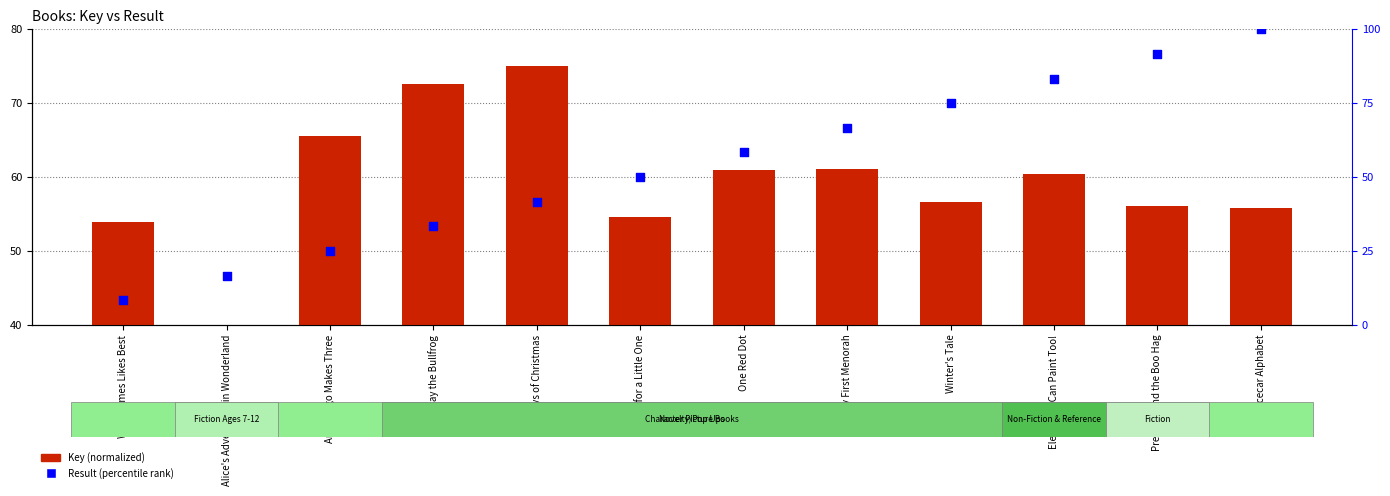

At which category is the sum across all series the highest?

Racecar Alphabet